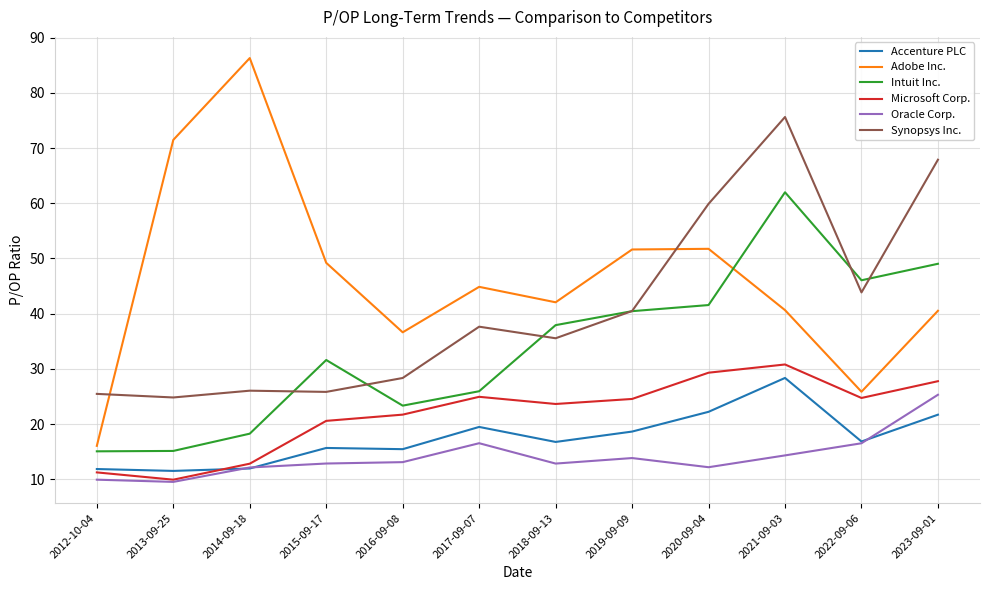

What position from the right is 2013-09-25?

11